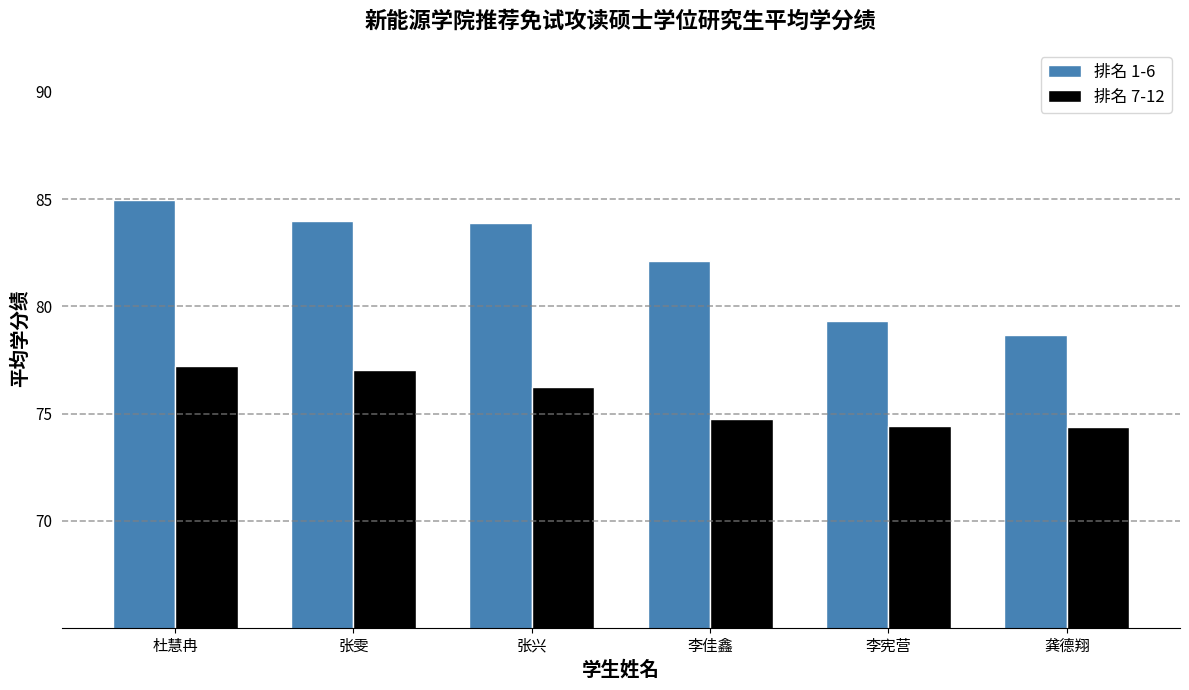

Rank the series at 杜慧冉 from lowest to highest value.

排名 7-12, 排名 1-6